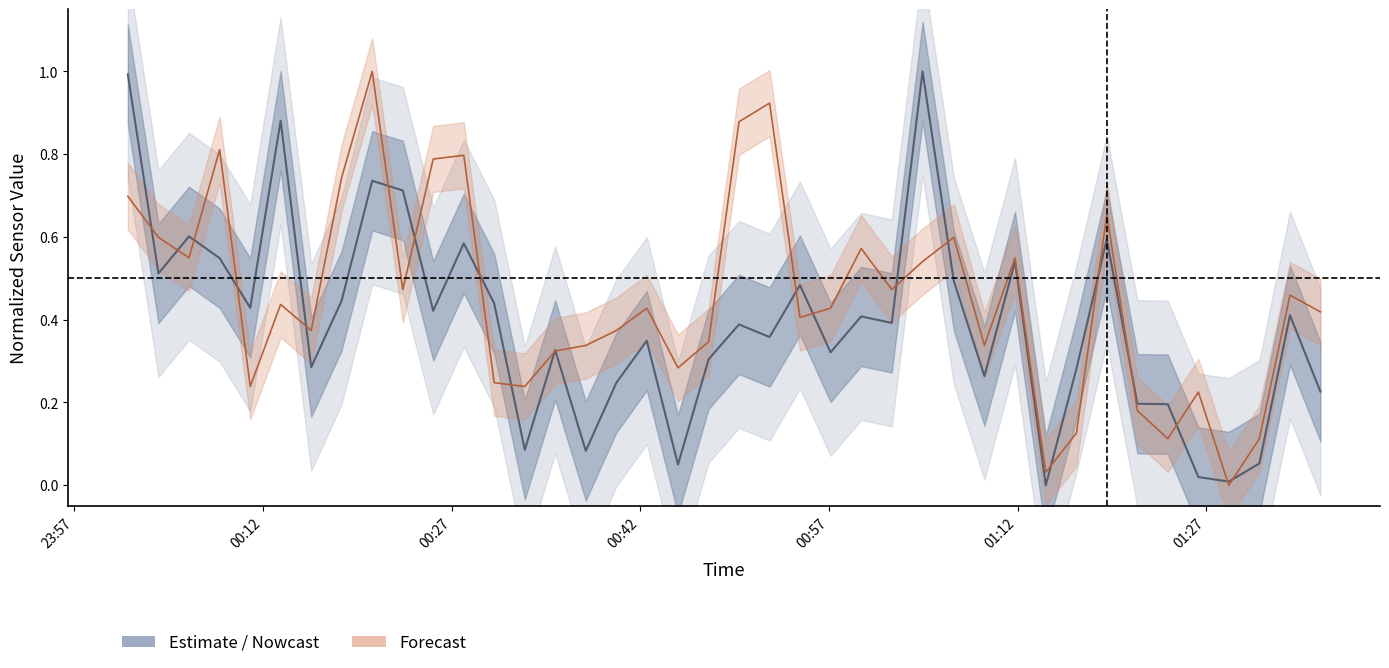

How many interior local peaks does the SDS_P1 series have?

13